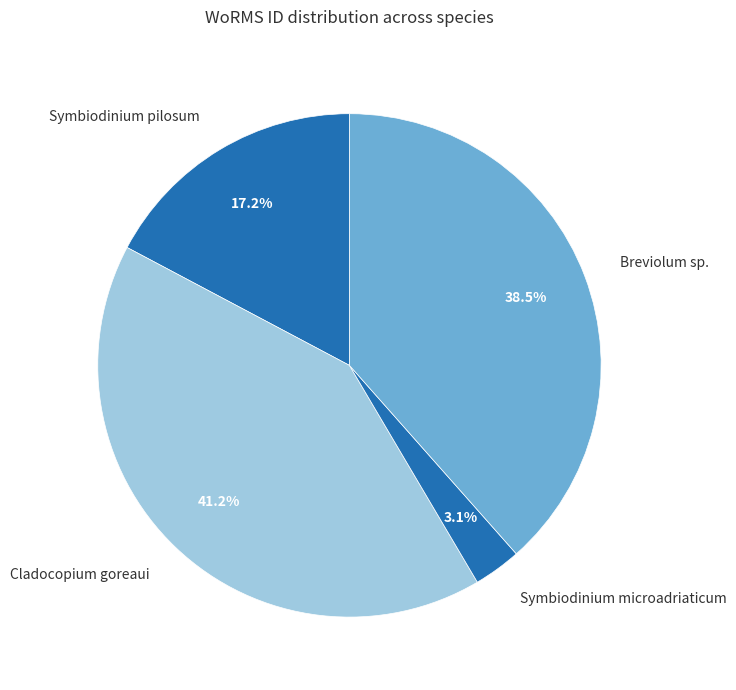

Does Cladocopium goreaui represent more than half of the total?

No